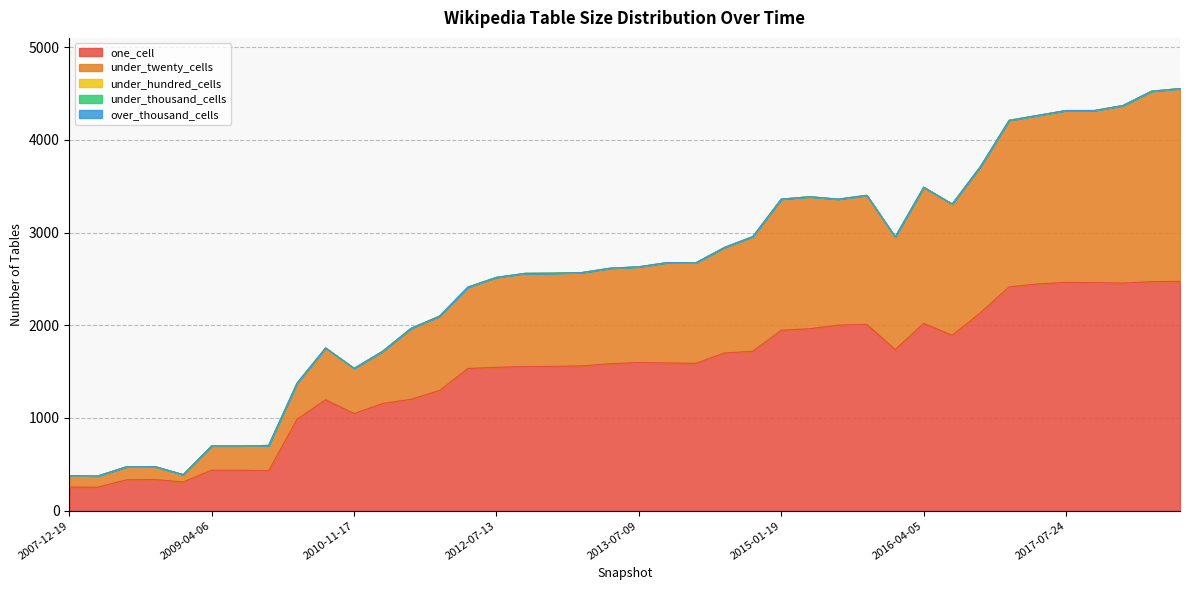

What is the sum of all under_twenty_cells values?

41078